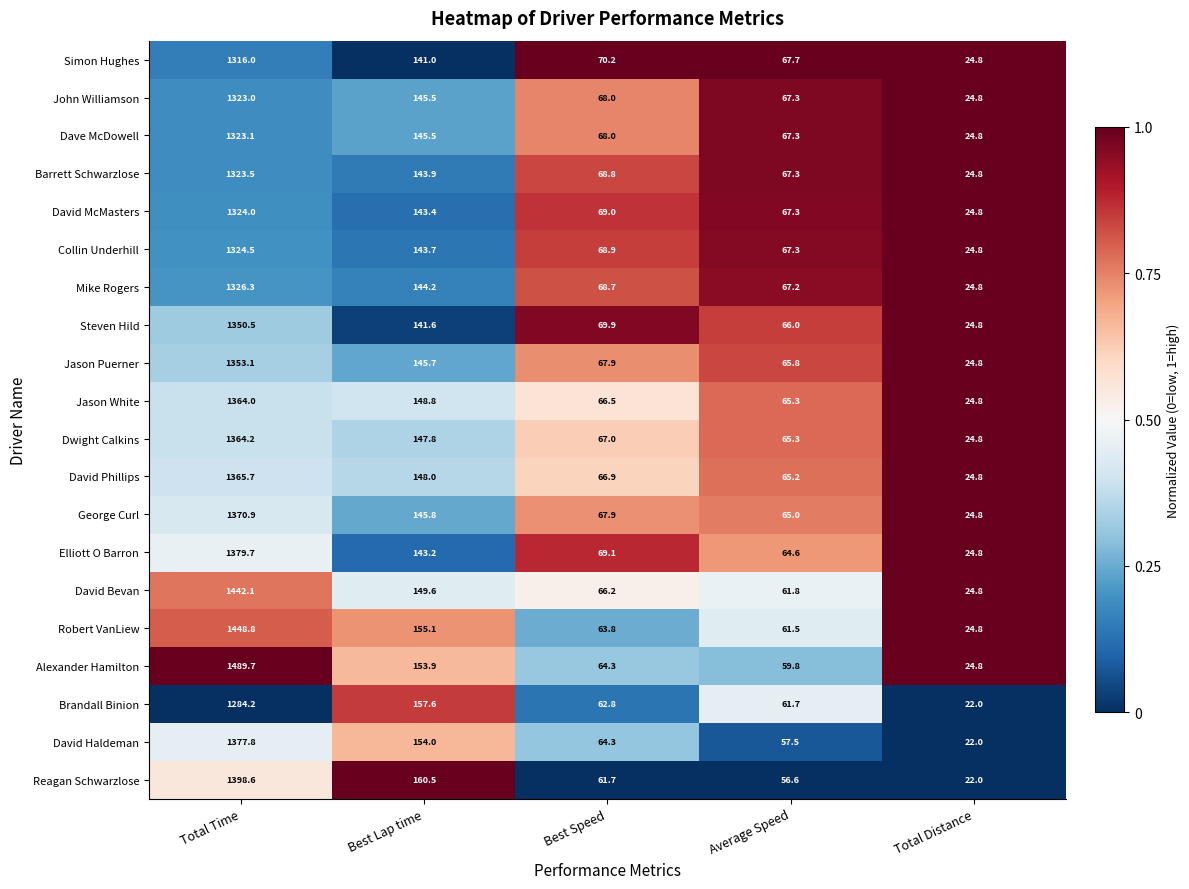

Which series changed the most between Best Lap time and Best Speed?

Reagan Schwarzlose